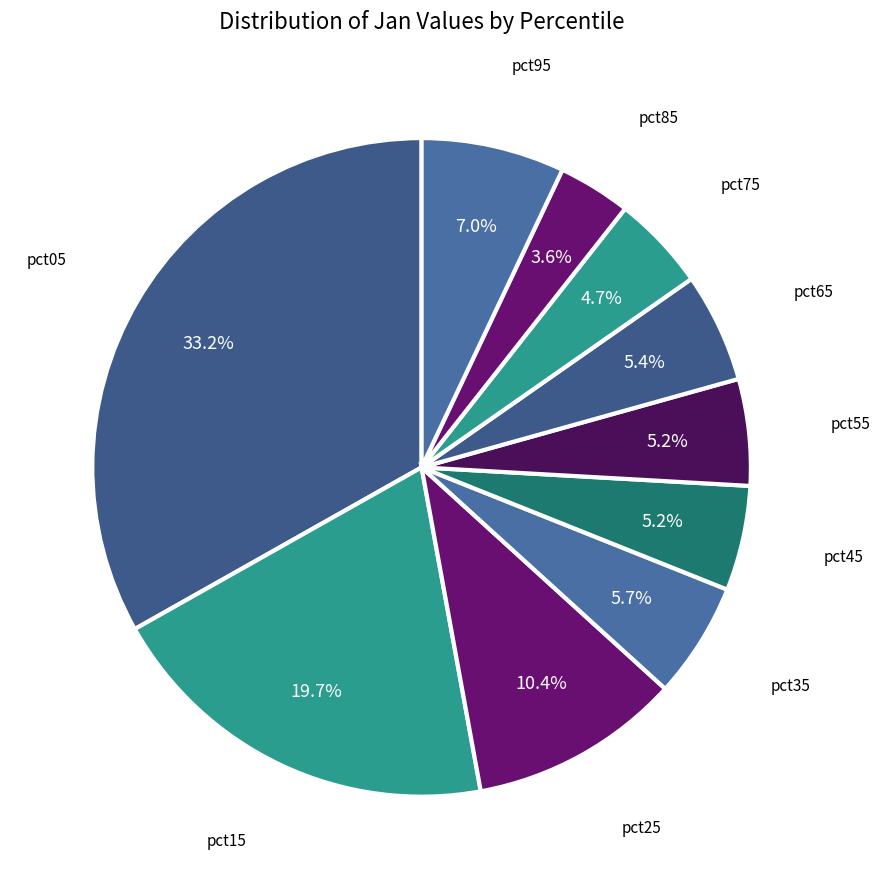

Which slice is the largest?

pct05